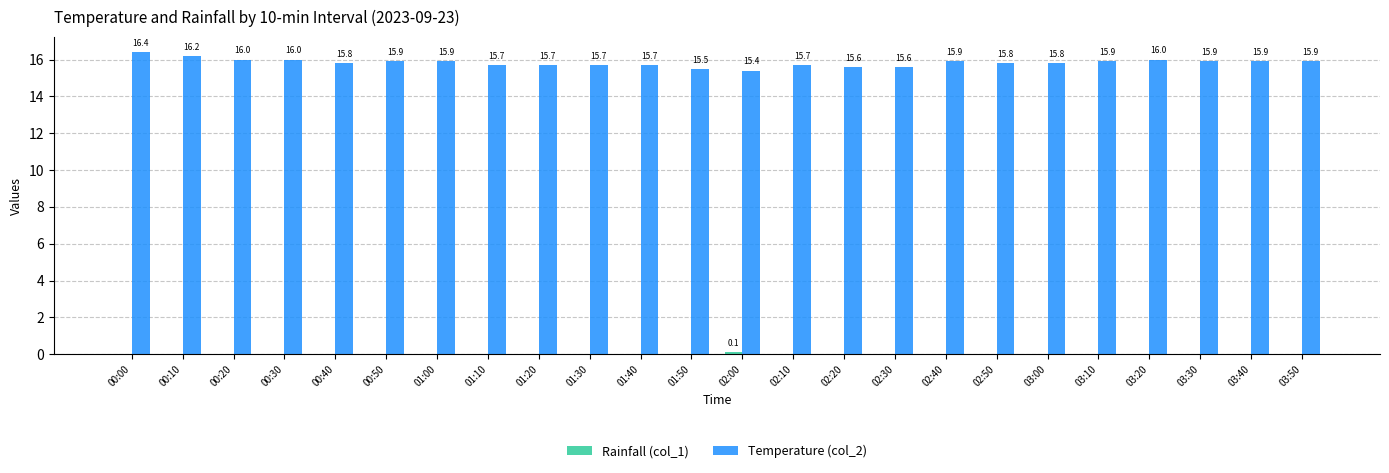

True or false: Temperature (col_2) has a value of 15.8 at 03:00.

True